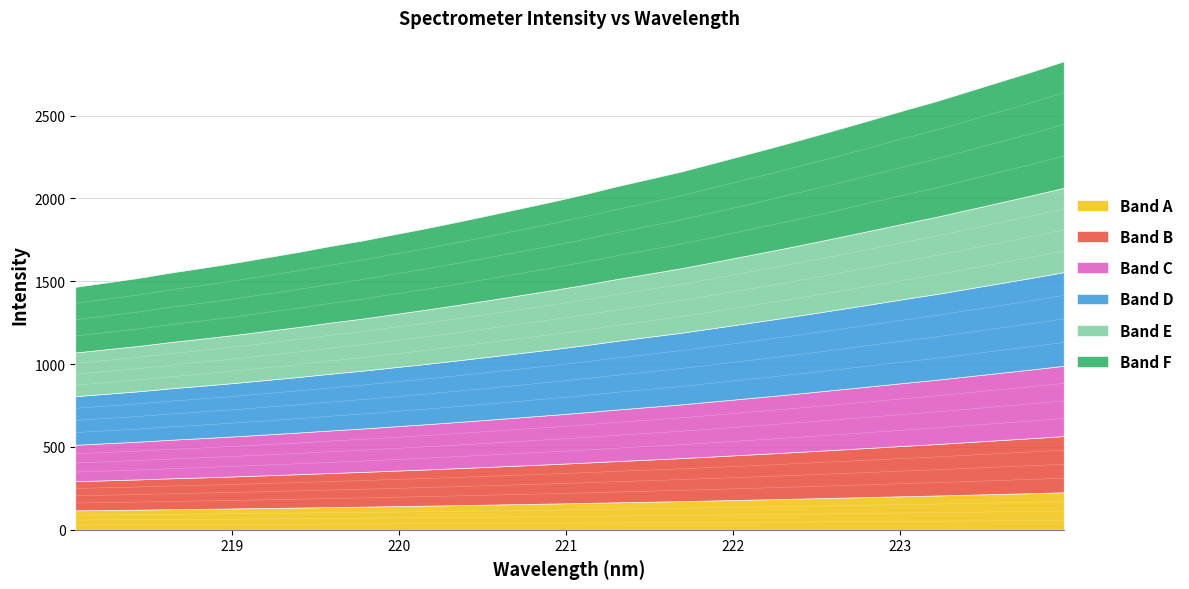

How many data points are above 40?

16